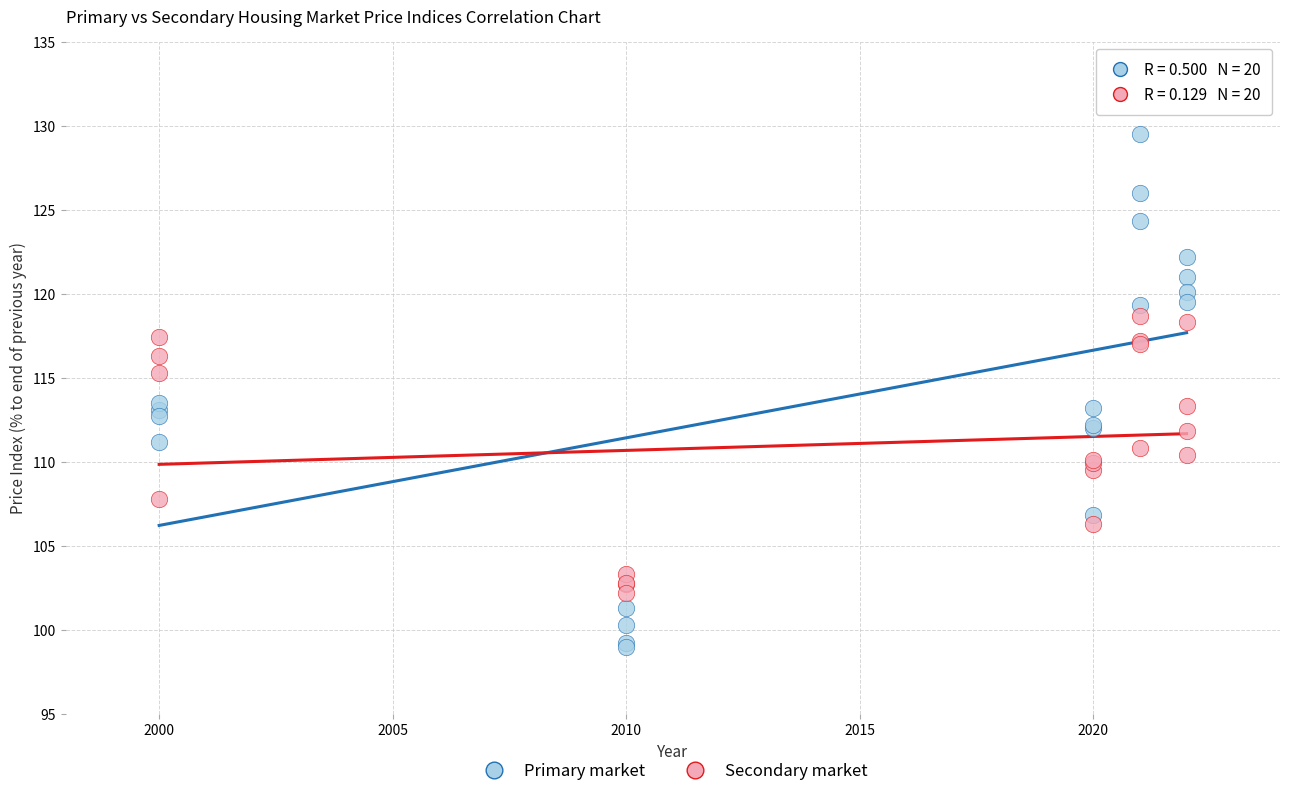

Which series has the widest spread of Y values?

Primary market